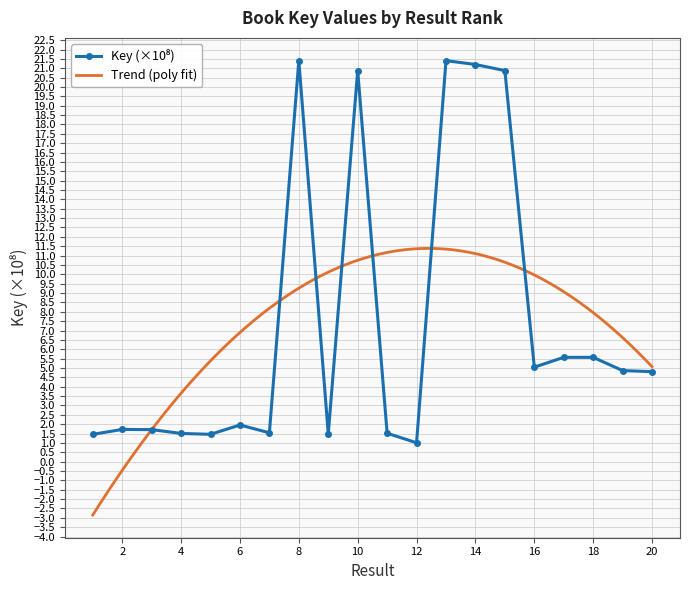

List the labels in order of value, largest first.

8, 13, 14, 10, 15, 18, 17, 16, 19, 20, 6, 2, 3, 7, 11, 4, 9, 5, 1, 12